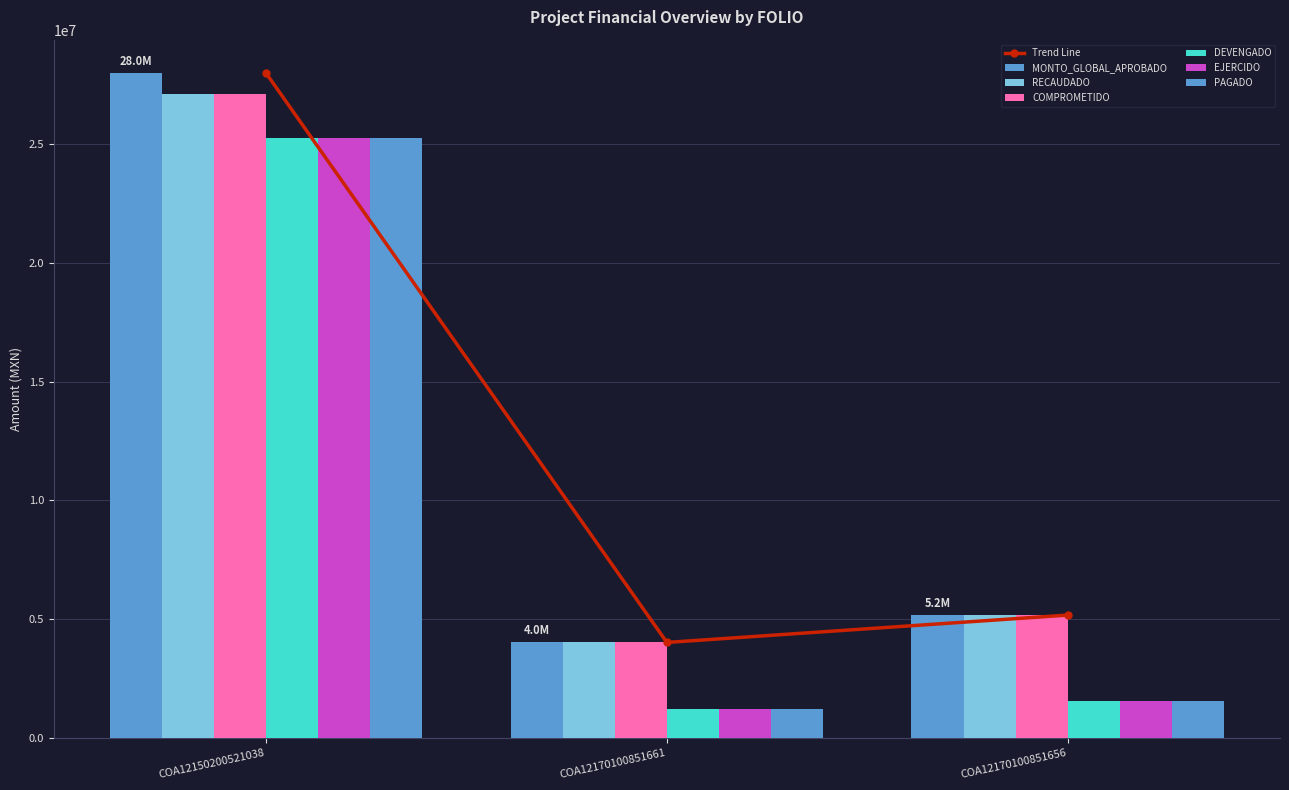

Reading left to right, what are all the values shown in this chart?

MONTO_GLOBAL_APROBADO: COA12150200521038=28000000.0	COA12170100851661=4024512.0	COA12170100851656=5177336.0
RECAUDADO: COA12150200521038=27096205.6	COA12170100851661=4024511.0	COA12170100851656=5177336.0
COMPROMETIDO: COA12150200521038=27096205.6	COA12170100851661=4024511.0	COA12170100851656=5177336.0
DEVENGADO: COA12150200521038=25253978.0	COA12170100851661=1207353.0	COA12170100851656=1552637.0
EJERCIDO: COA12150200521038=25253978.0	COA12170100851661=1207353.0	COA12170100851656=1552637.0
PAGADO: COA12150200521038=25253978.0	COA12170100851661=1207353.0	COA12170100851656=1552637.0